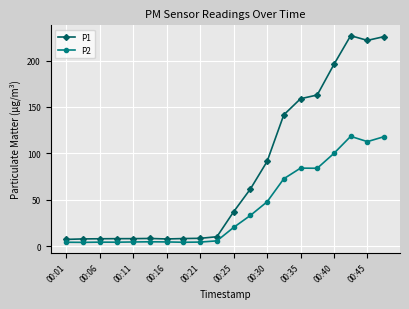

True or false: P2 has more than 1 points higher than both neighbors.

True